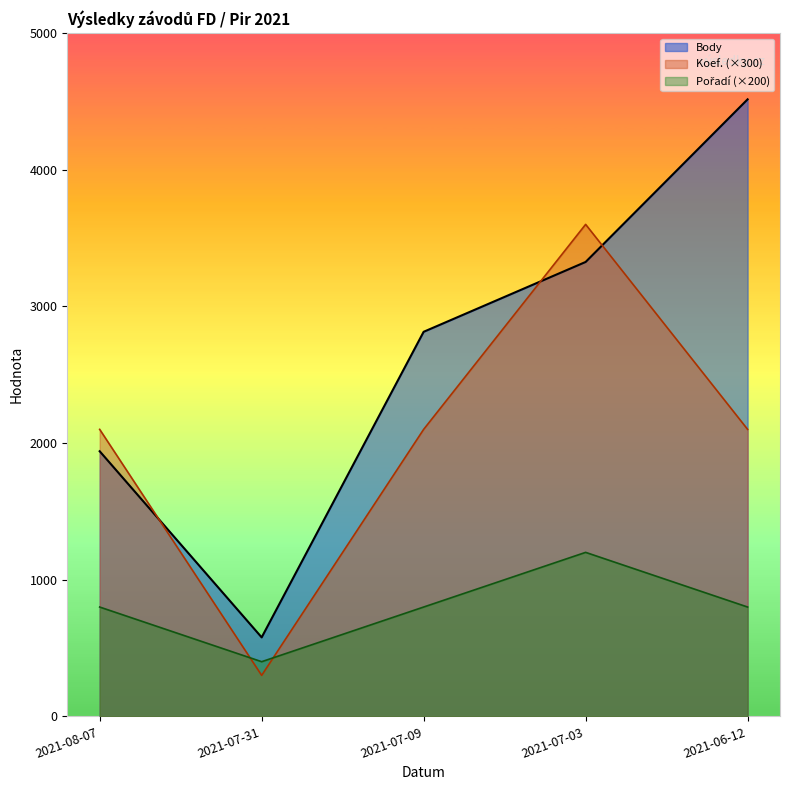

Is the value of Pořadí_line at 2021-08-07 greater than the value of Koef._line at 2021-07-03?

No